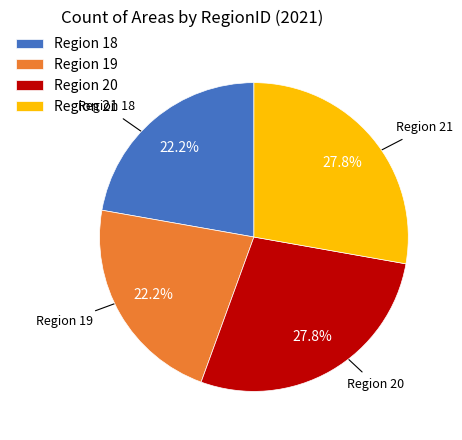

How much of the chart is everything except Region 18?

77.8%